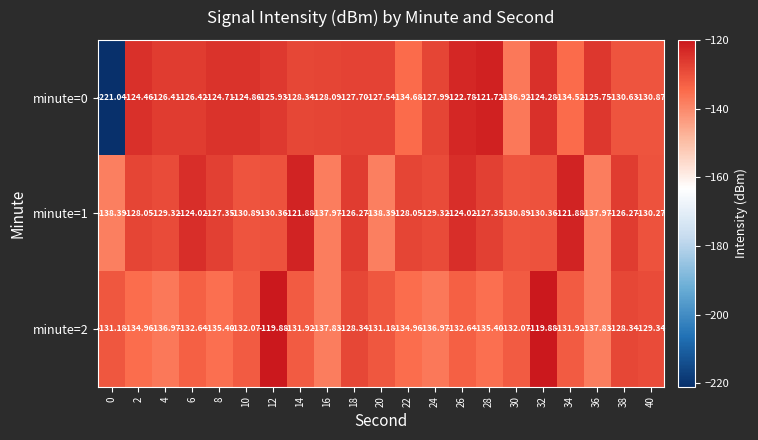

Reading right to left, list all the values displayed in this chart.

minute=0: 40=-130.9	38=-130.6	36=-125.8	34=-134.5	32=-124.3	30=-136.9	28=-121.7	26=-122.8	24=-128.0	22=-134.7	20=-127.5	18=-127.7	16=-128.1	14=-128.3	12=-125.9	10=-124.9	8=-124.7	6=-126.4	4=-126.4	2=-124.5	0=-221.0
minute=1: 40=-130.3	38=-126.3	36=-138.0	34=-121.9	32=-130.4	30=-130.9	28=-127.3	26=-124.0	24=-129.3	22=-128.1	20=-138.4	18=-126.3	16=-138.0	14=-121.9	12=-130.4	10=-130.9	8=-127.3	6=-124.0	4=-129.3	2=-128.1	0=-138.4
minute=2: 40=-129.3	38=-128.3	36=-137.8	34=-131.9	32=-119.9	30=-132.1	28=-135.4	26=-132.6	24=-137.0	22=-135.0	20=-131.2	18=-128.3	16=-137.8	14=-131.9	12=-119.9	10=-132.1	8=-135.4	6=-132.6	4=-137.0	2=-135.0	0=-131.2